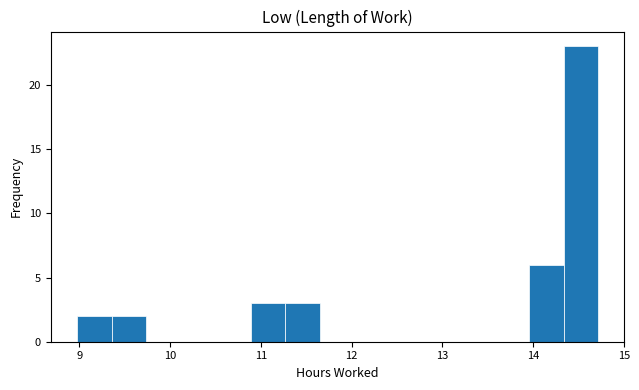

Read against the x-axis, roughly where is the centre of the tallest bar?

14.5